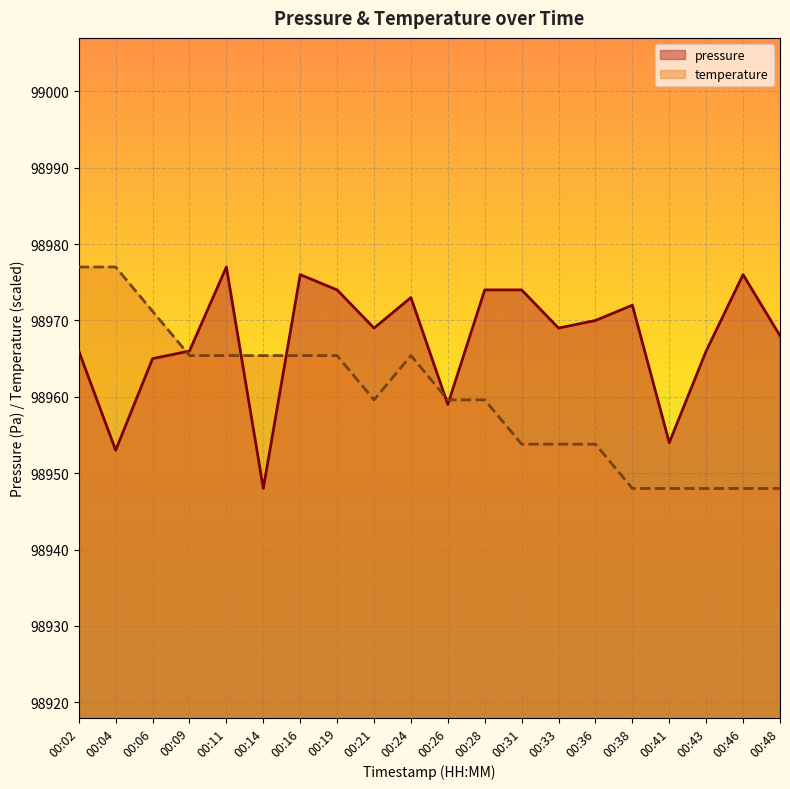

At which label is pressure closest to 98962?

00:06